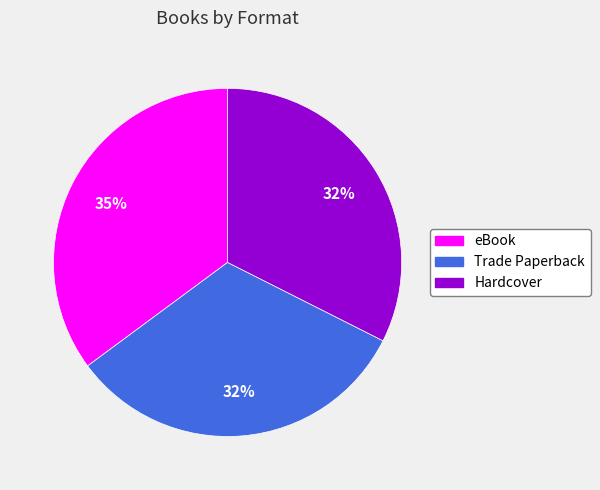

How many segments does this pie chart have?

3